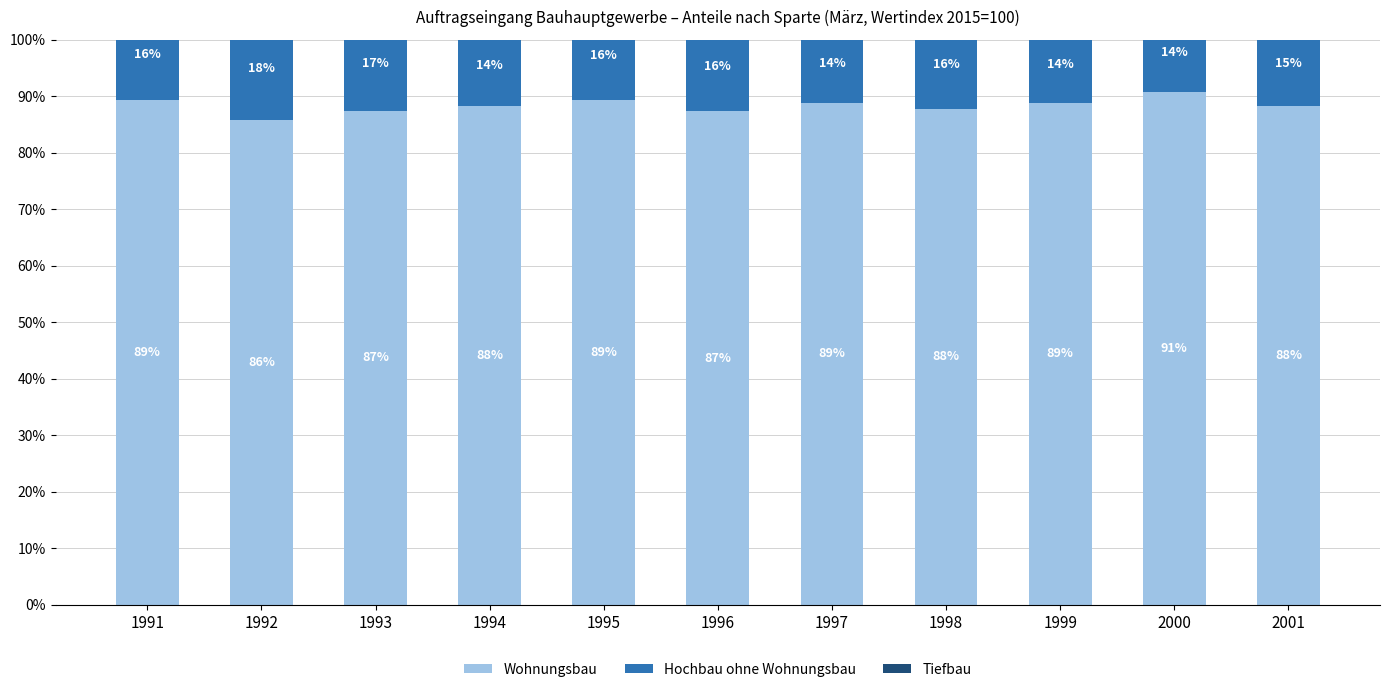

What is the greatest value displayed?

90.8